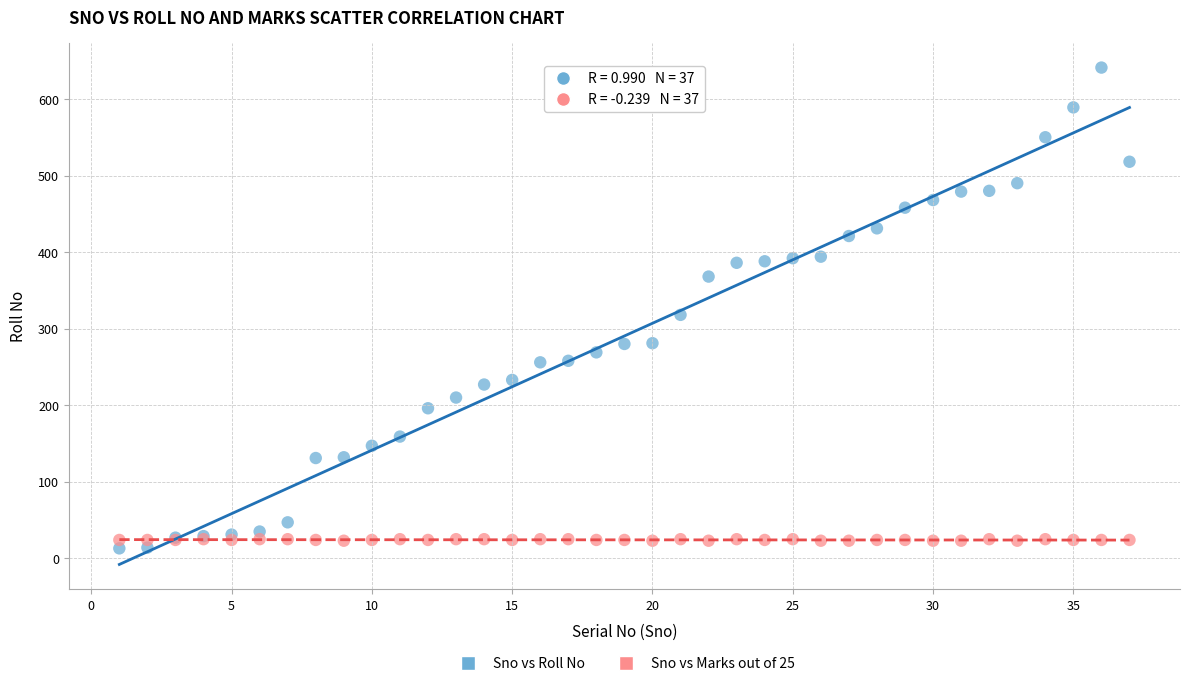

What are all the series names shown in the legend?

Sno vs Roll No, Sno vs Marks out of 25